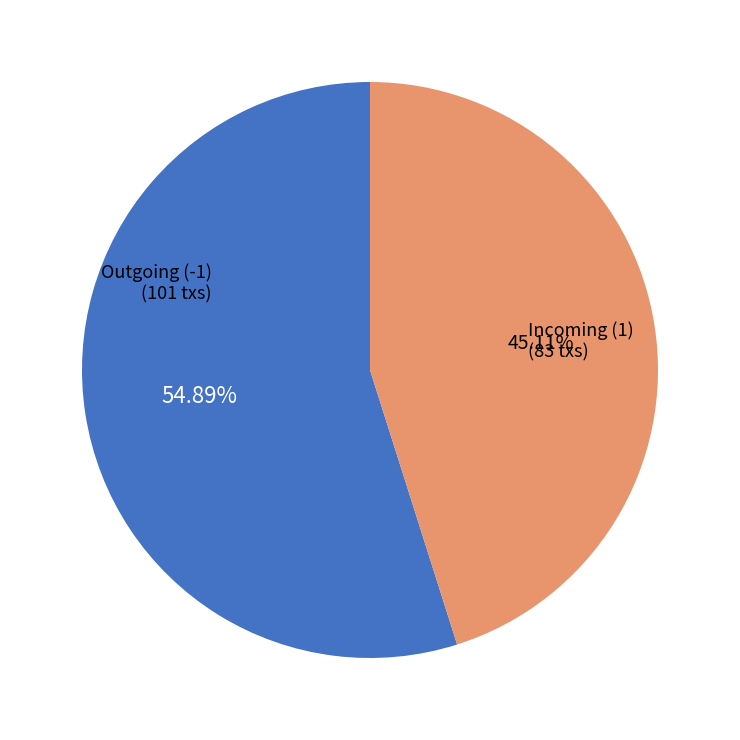

Is there any slice that represents more than half of the pie?

Yes